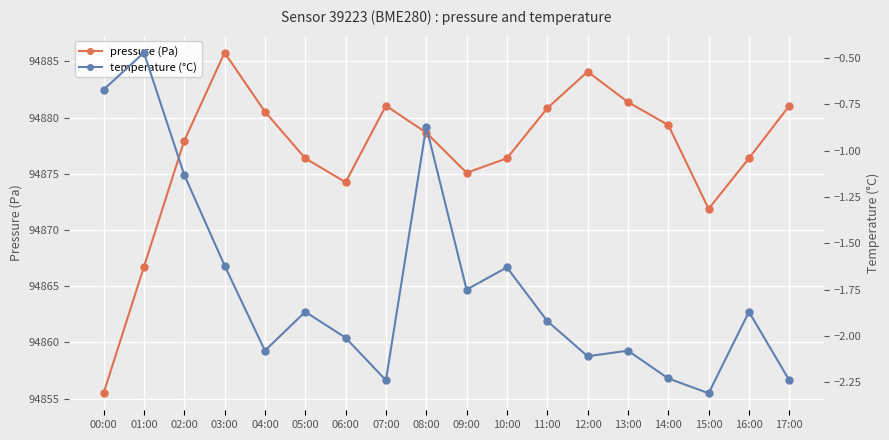

Is it true that temperature (°C) equals -2.2 at 17:00?

True